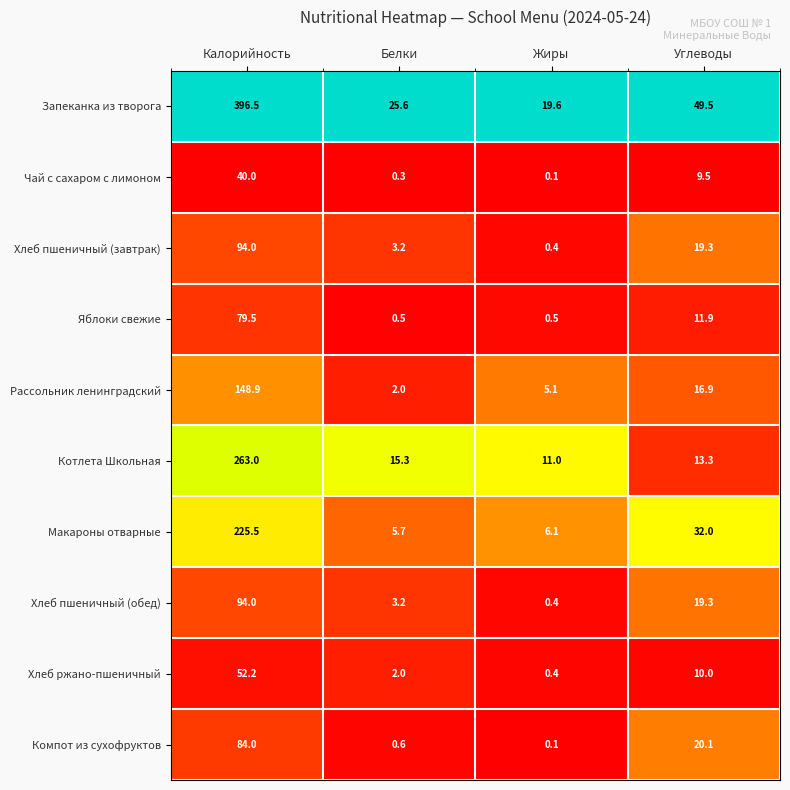

Which category has the lowest value across all series?

Жиры